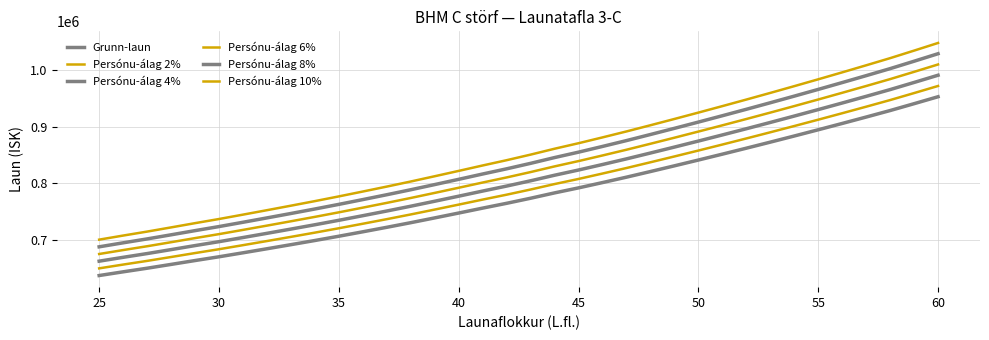

Is this an area chart (filled region under the line)?

No